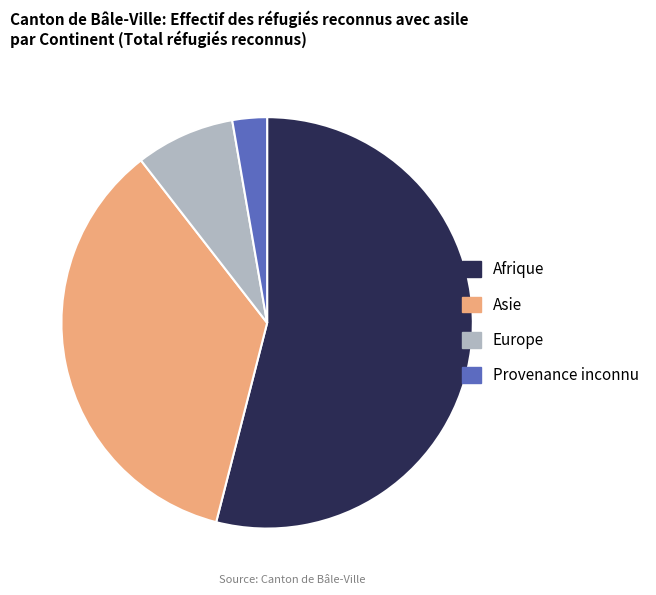

Which has a higher value, Provenance inconnu or Europe?

Europe